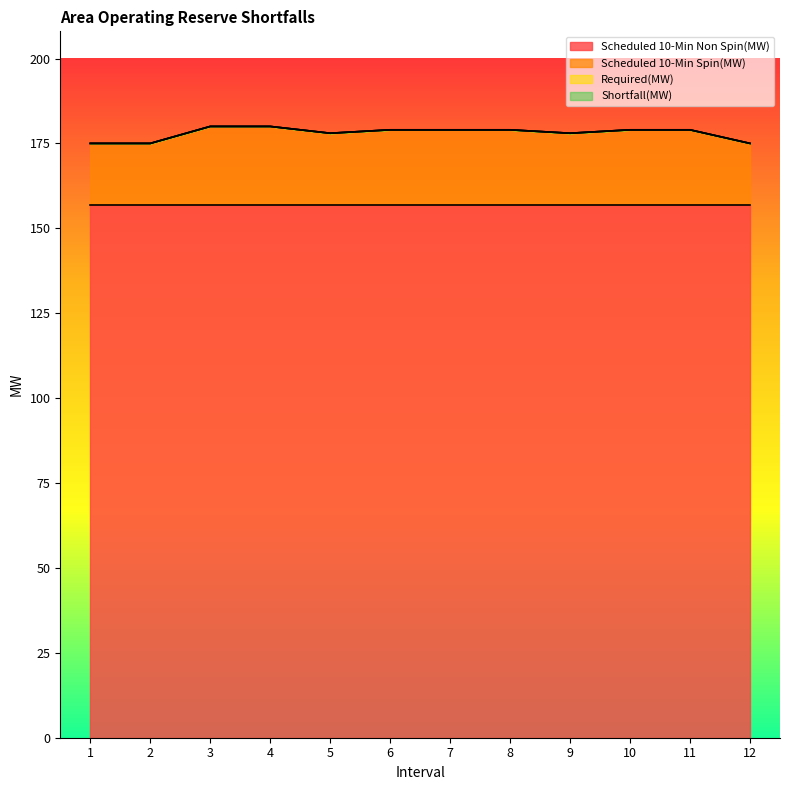

Does the chart display data point markers on the line(s)?

No